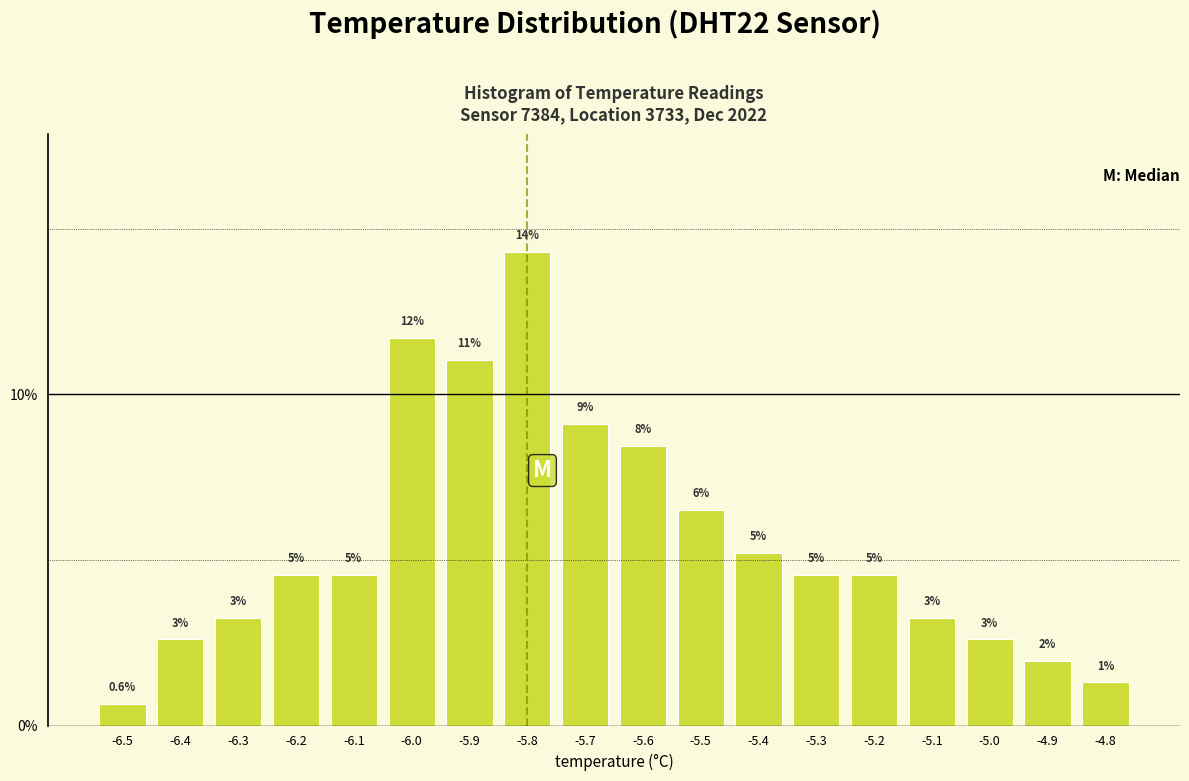

How many bars are there in total?

18